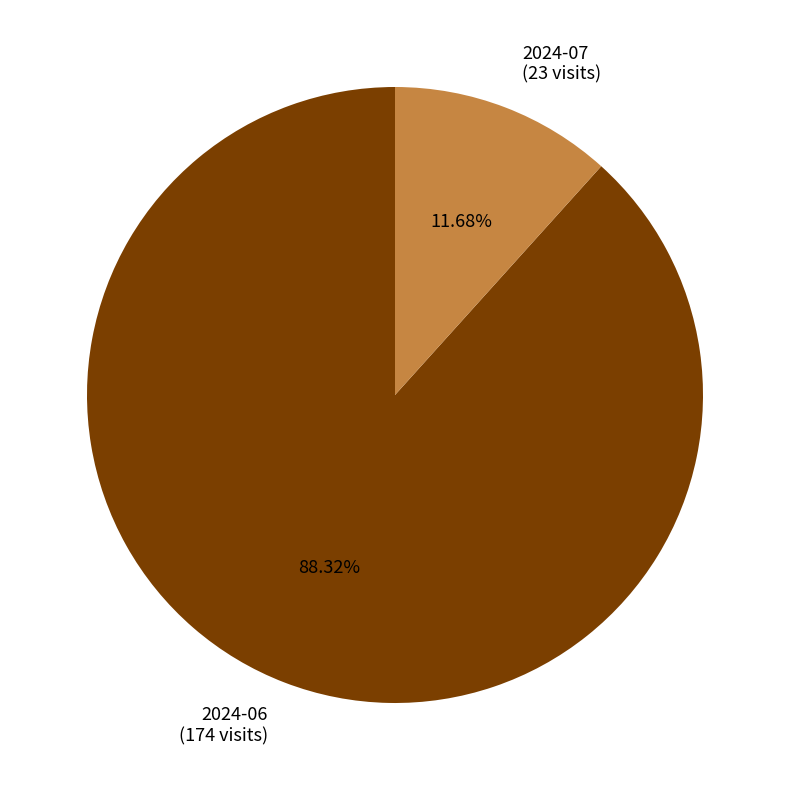

True or false: 2024-07 accounts for 22% of the total.

False